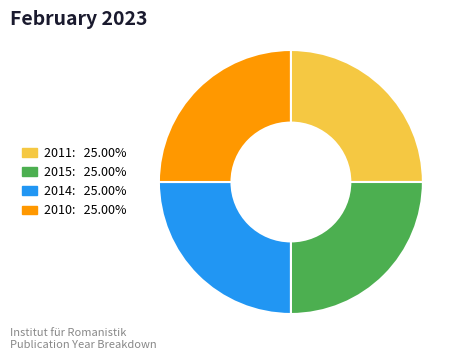

Approximately how many times larger is the value at 2015: 25.00% compared to 2010: 25.00%?

1.0